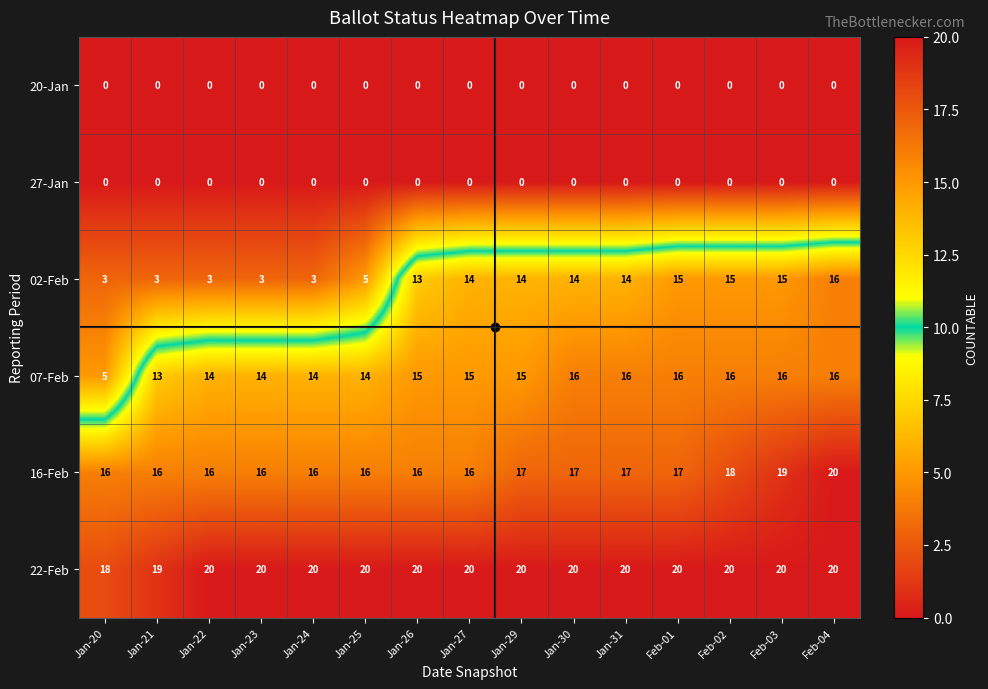

What is the total value across all series at Feb-04?

72